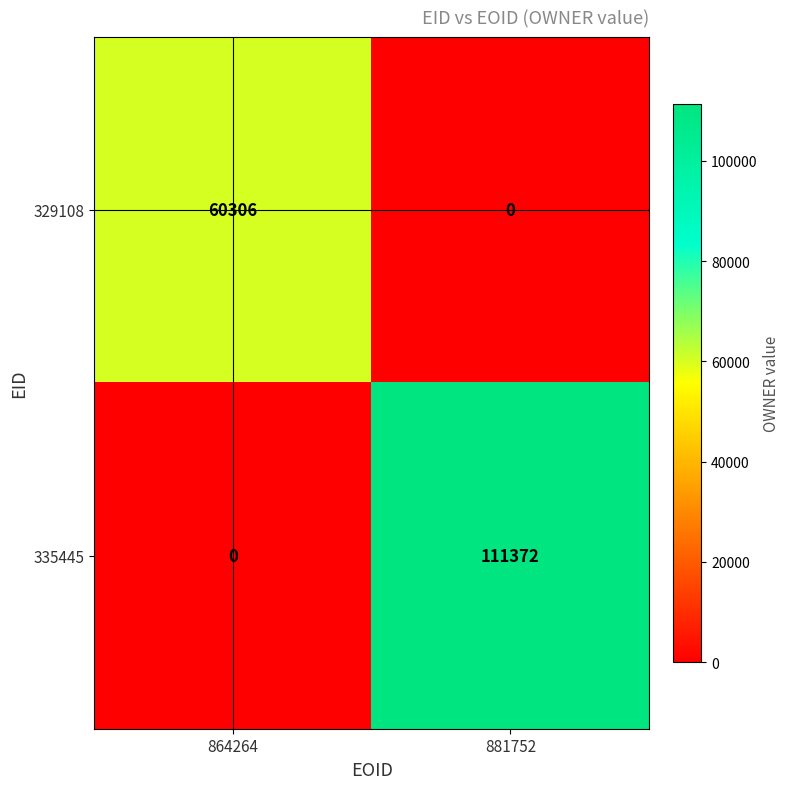

Which category has the highest value across all series?

881752